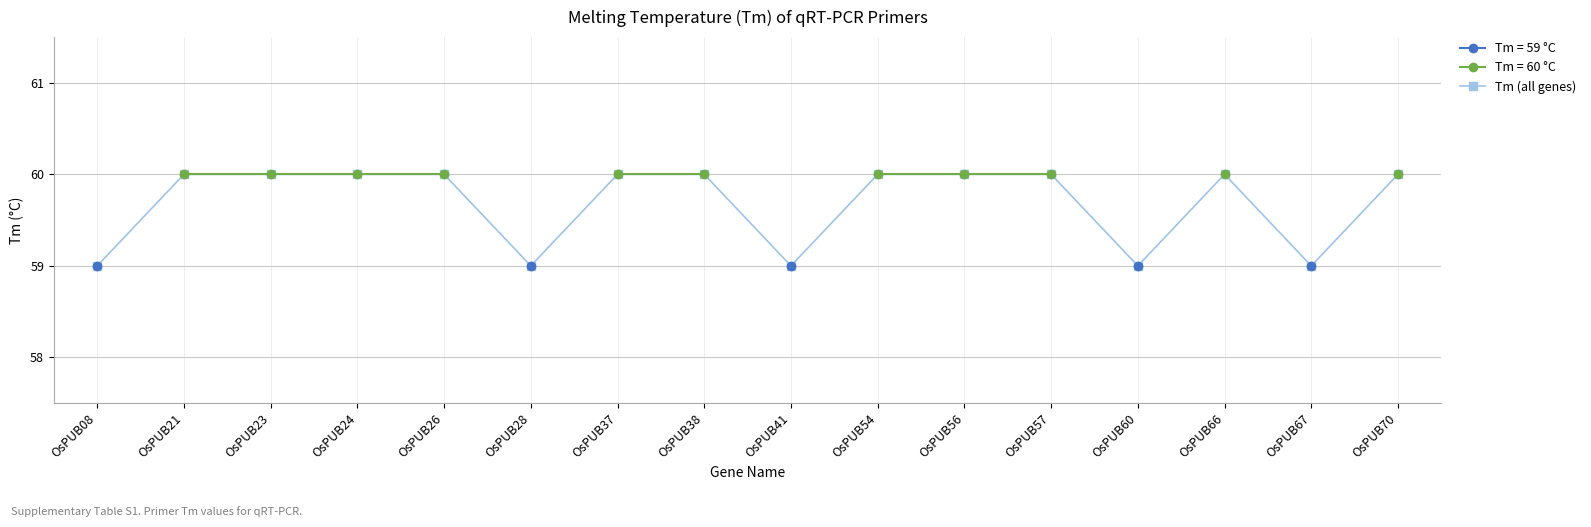

What is the minimum value shown in the chart?

59